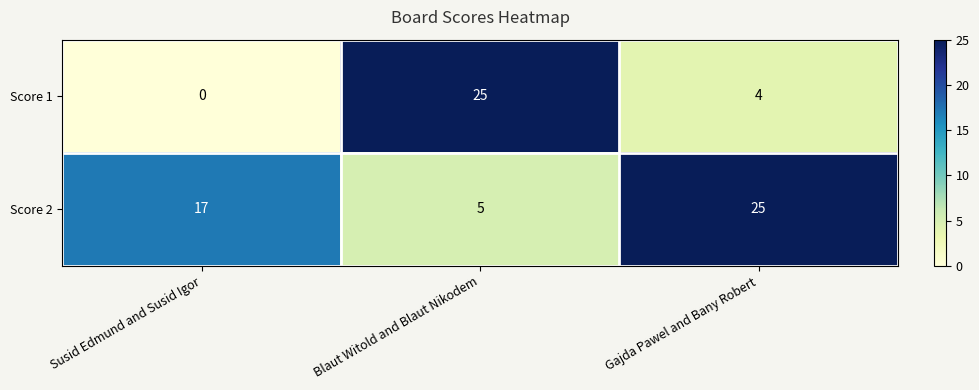

Where is Score 1 nearest to the value 12?

Gajda Pawel and Bany Robert